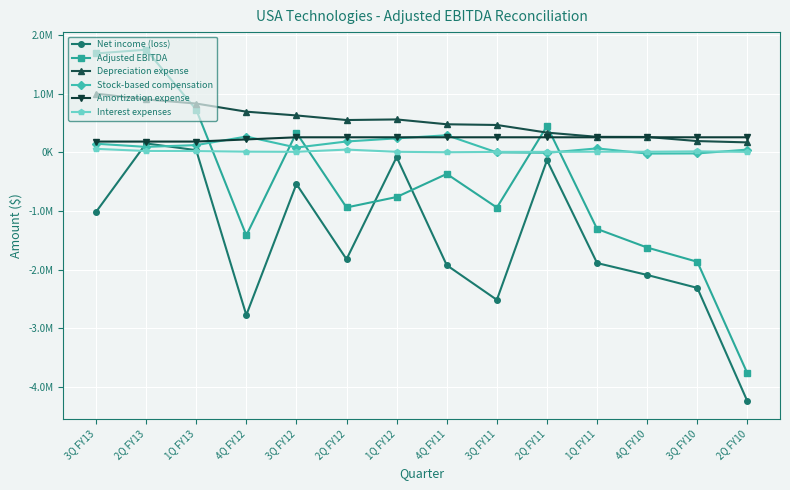

What is the sum of the Amortization expense values at 3Q FY11 and 1Q FY12?

517200